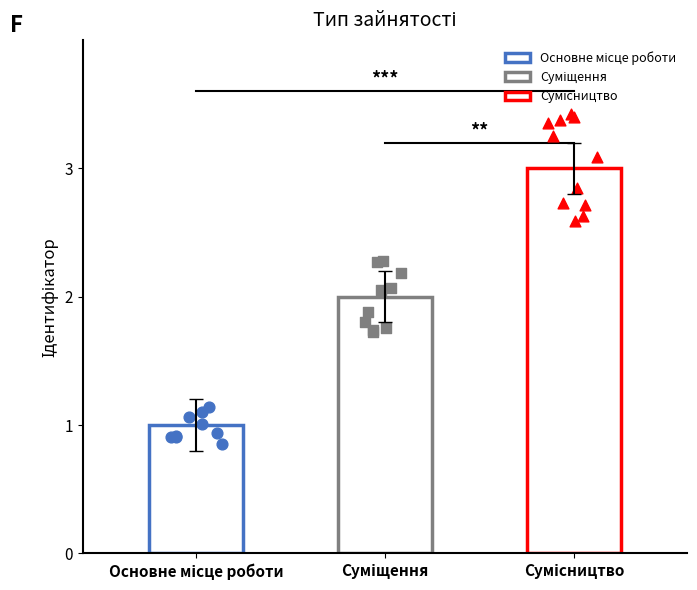

What is the change in value from Суміщення to Сумісництво?

+1.0